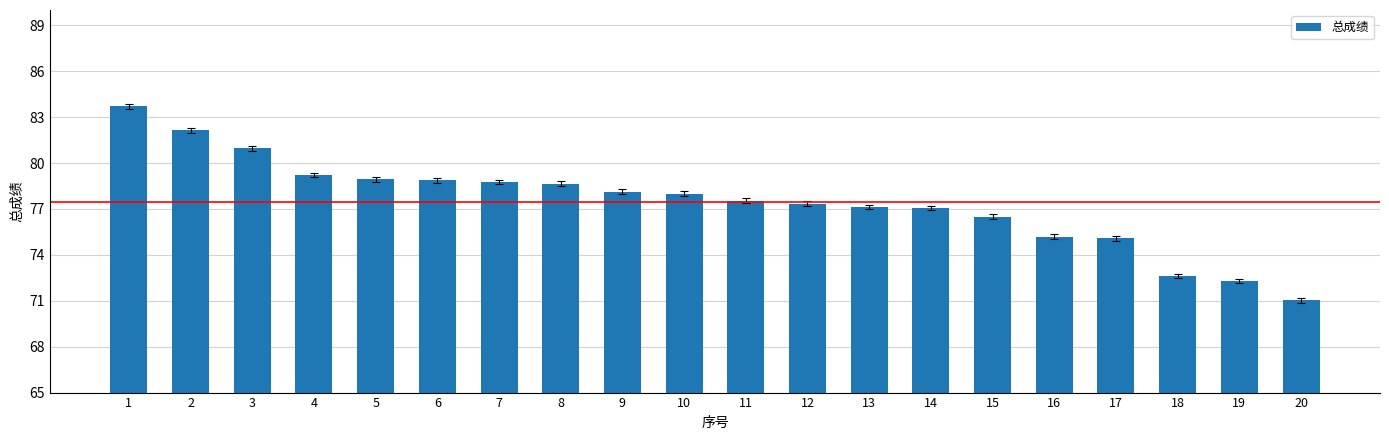

Is it true that the value at 19 is 129.4?

False